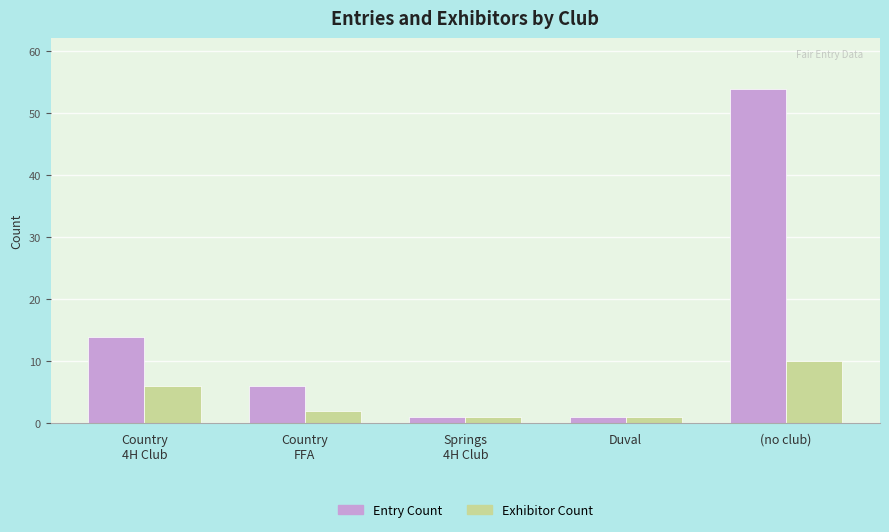

Count the number of categories in the chart.

5